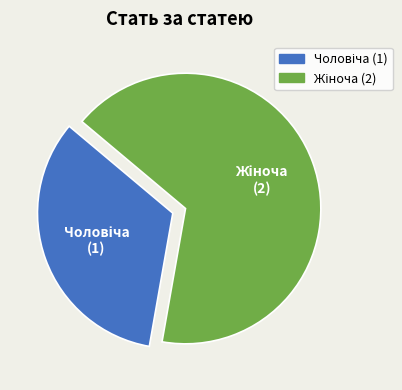

Is there any slice that represents more than half of the pie?

Yes